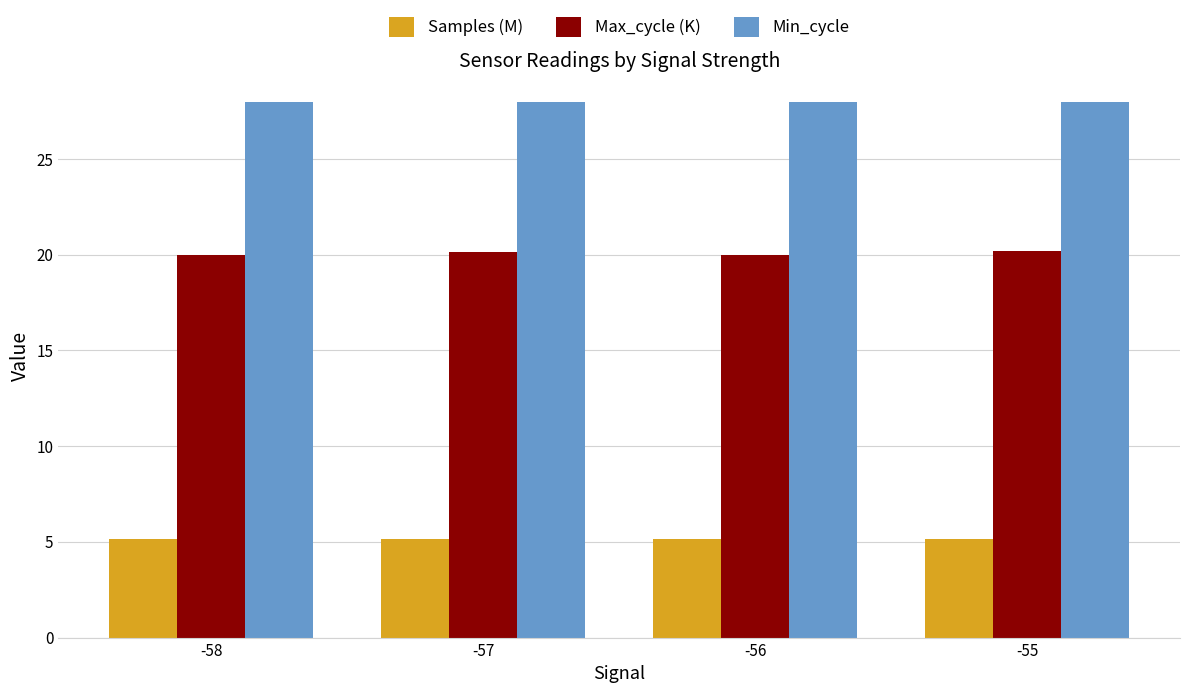

What is the sum of all Min_cycle values?

112.0